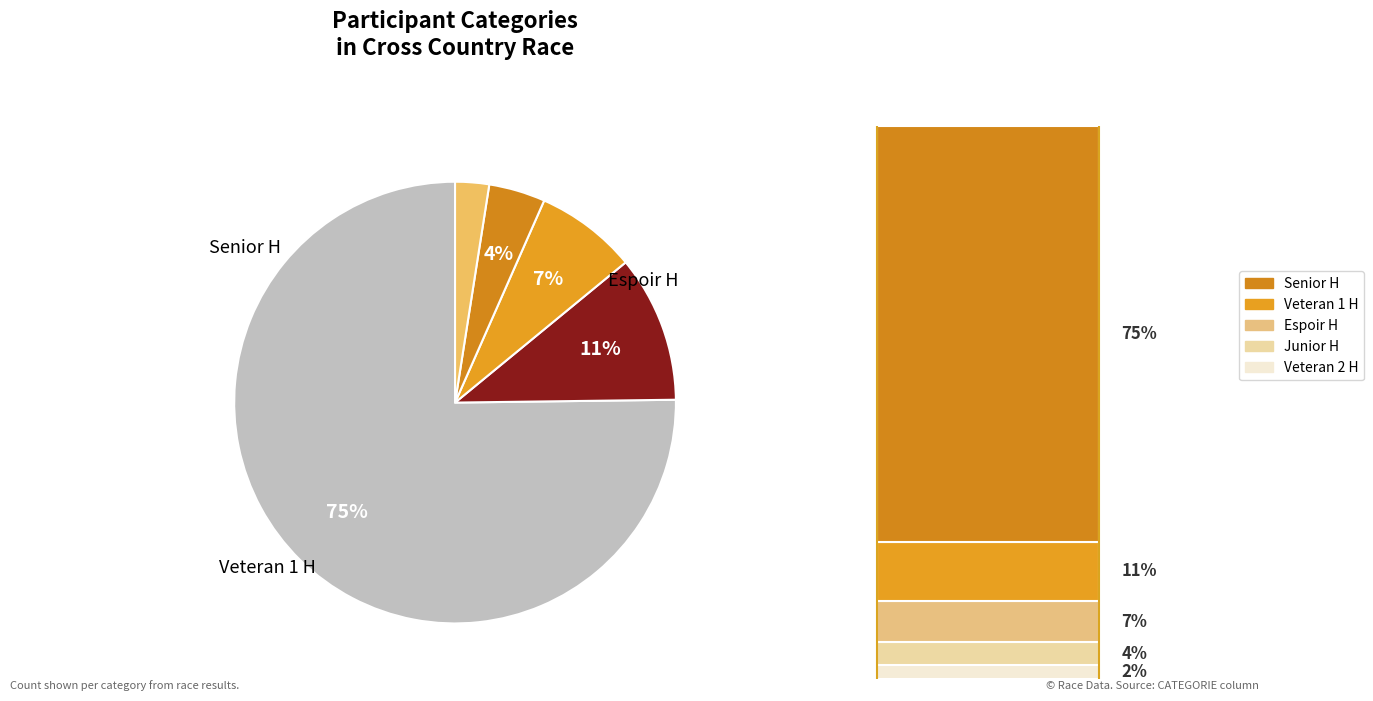

To the nearest percent, what is the combined percentage of Veteran 1 H and Senior H?

86%